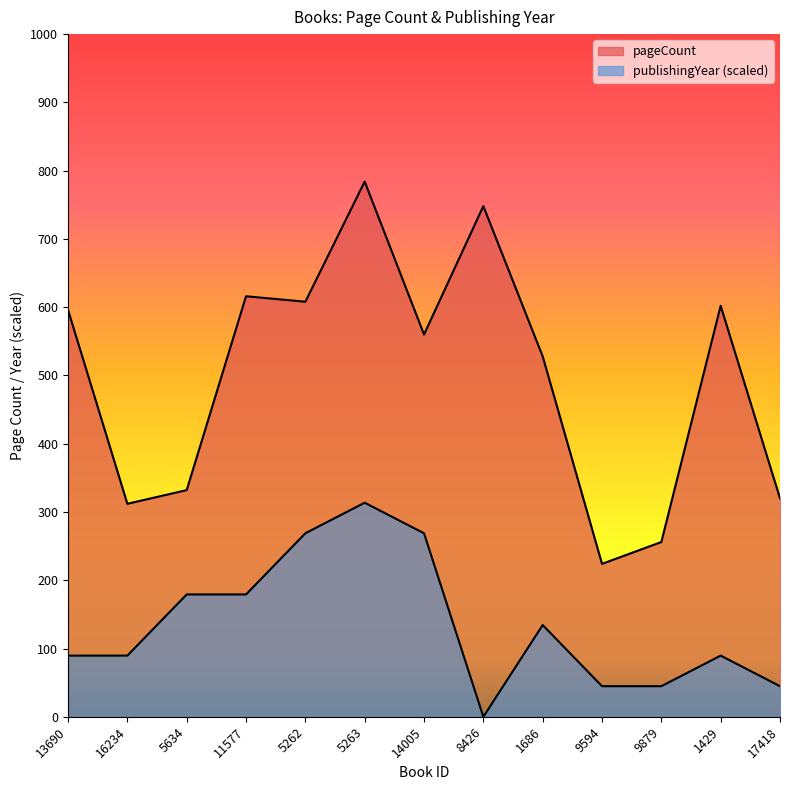

Reading left to right, transcribe all the data shown in this chart.

pageCount: 13690=596.0	16234=312.0	5634=332.0	11577=616.0	5262=608.0	5263=784.0	14005=560.0	8426=748.0	1686=528.0	9594=224.0	9879=256.0	1429=602.0	17418=320.0
publishingYear: 13690=89.6	16234=89.6	5634=179.2	11577=179.2	5262=268.8	5263=313.6	14005=268.8	8426=0.0	1686=134.4	9594=44.8	9879=44.8	1429=89.6	17418=44.8